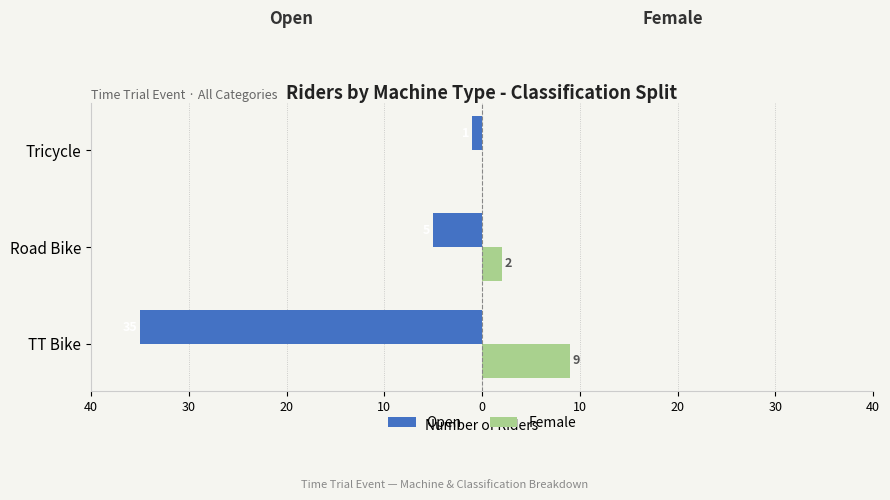

What are all the series names shown in the legend?

Open, Female